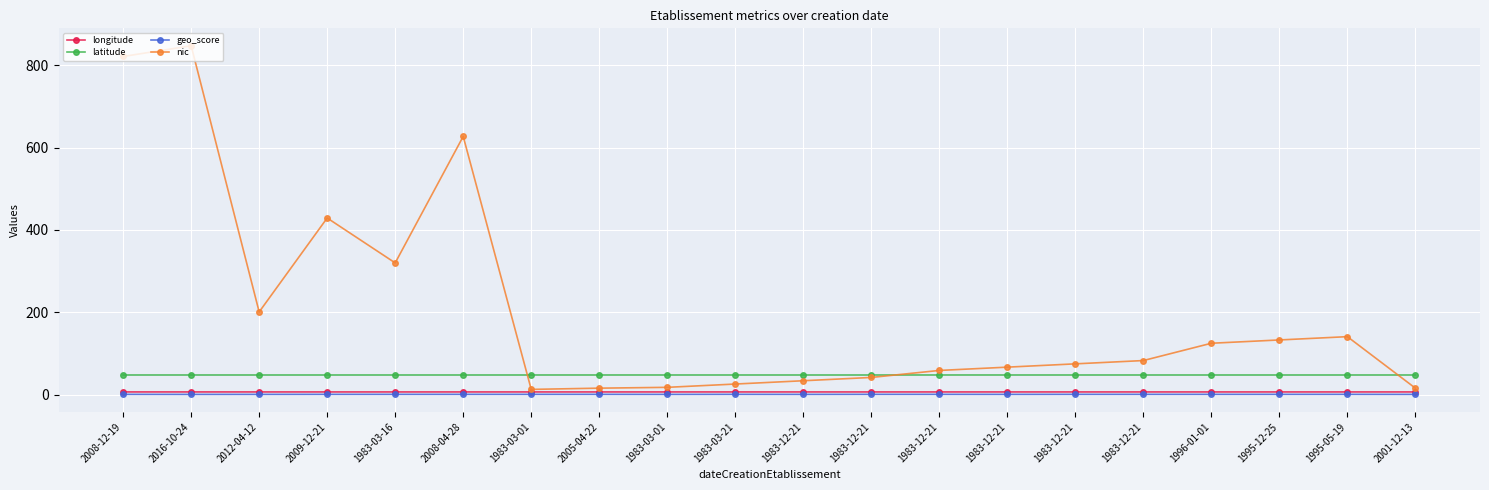

At how many categories does at least one series exceed 539?

3